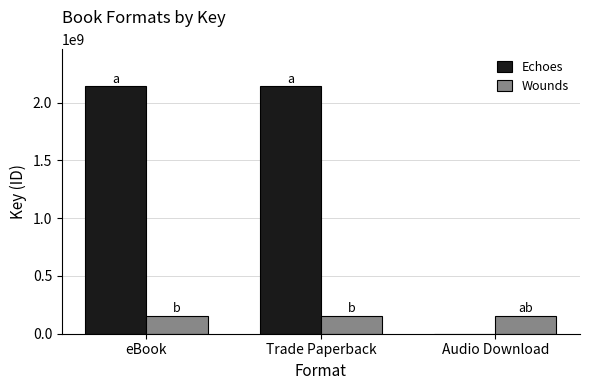

What are all the series names shown in the legend?

Echoes, Wounds